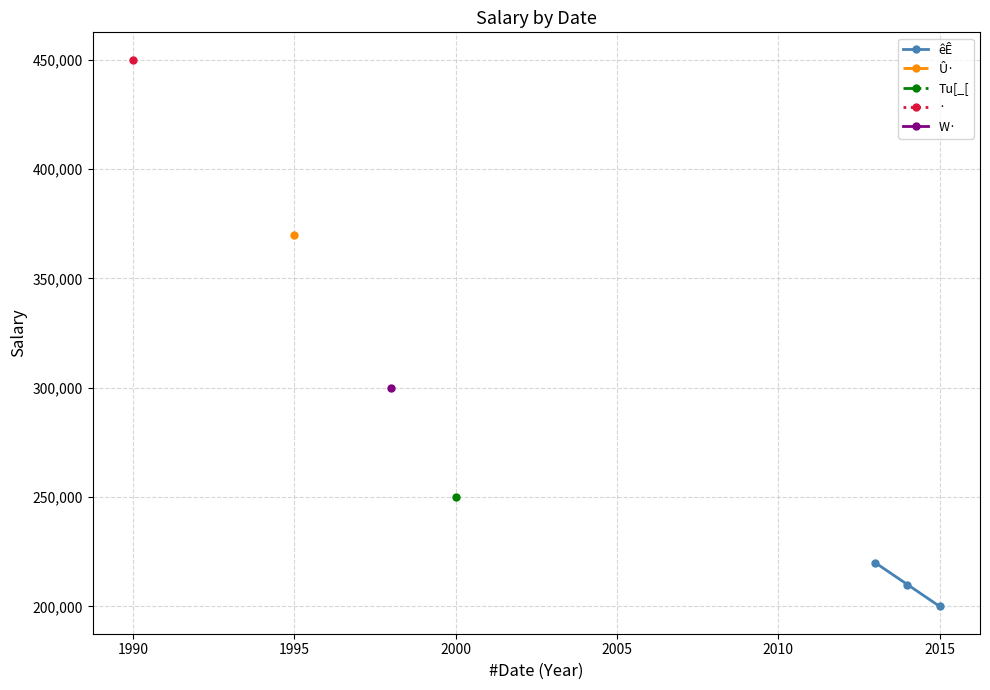

What is the maximum value for êÊ?

220000